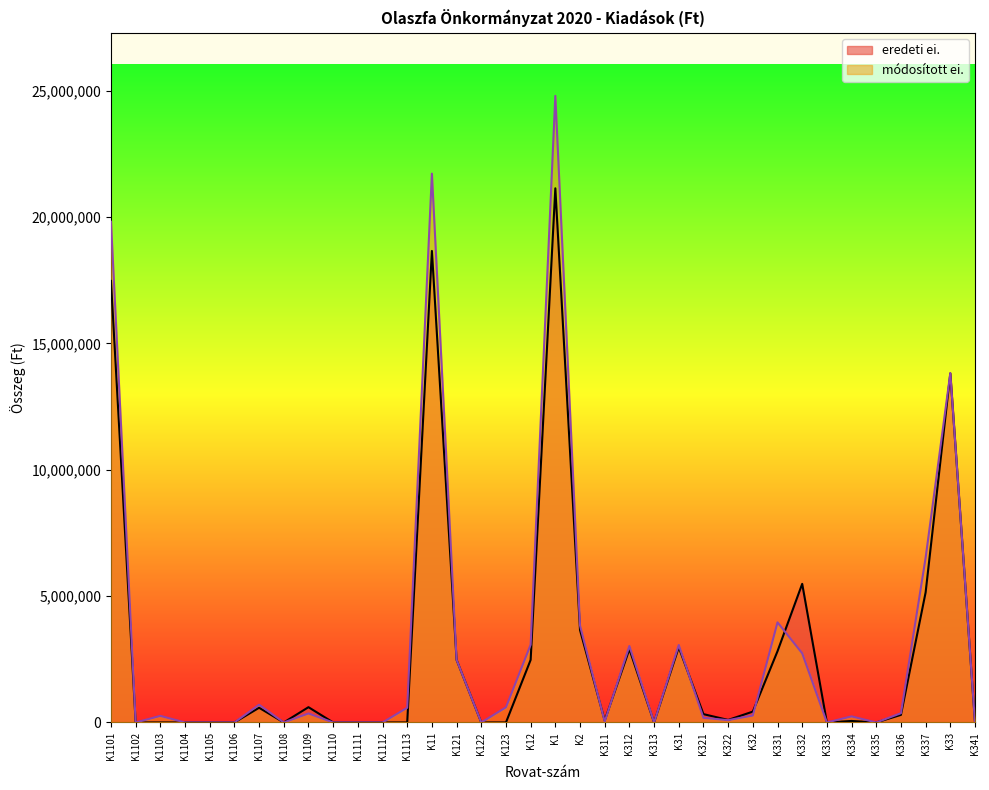

What is the total value across all series at K332?

8224372